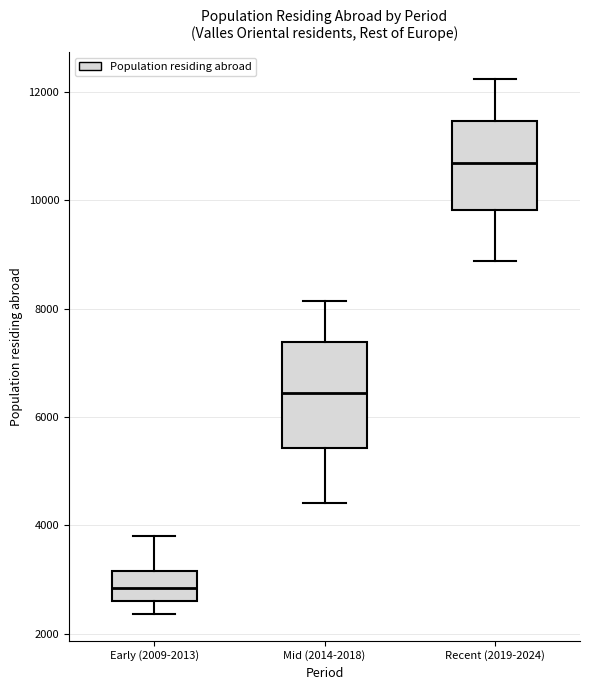

Which box is the tallest, from its lower edge to its upper edge?

Mid (2014-2018)